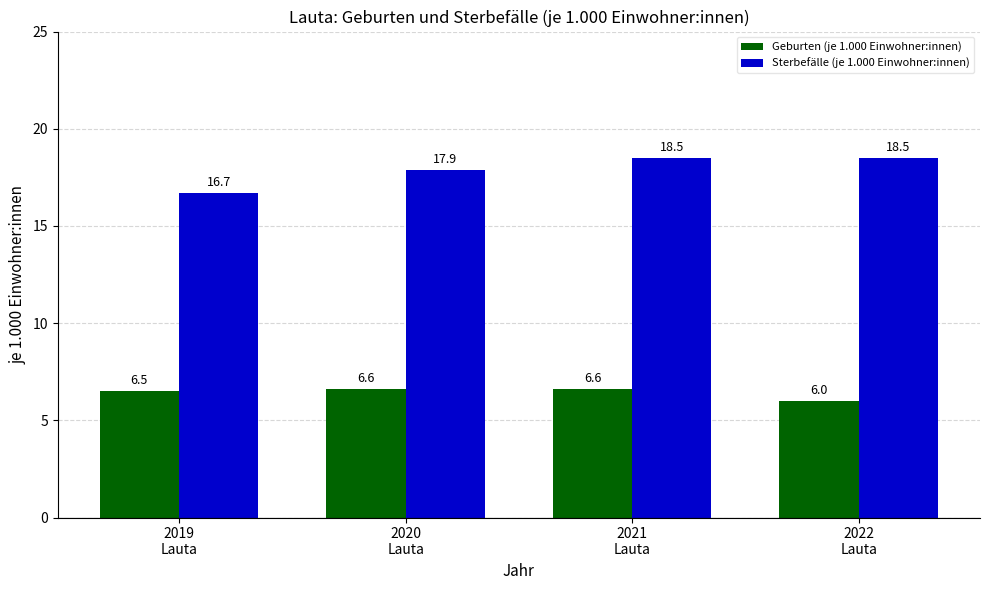

The Sterbefälle (je 1.000 Einwohner:innen) series shows 22.5 at 2019
Lauta. True or false?

False